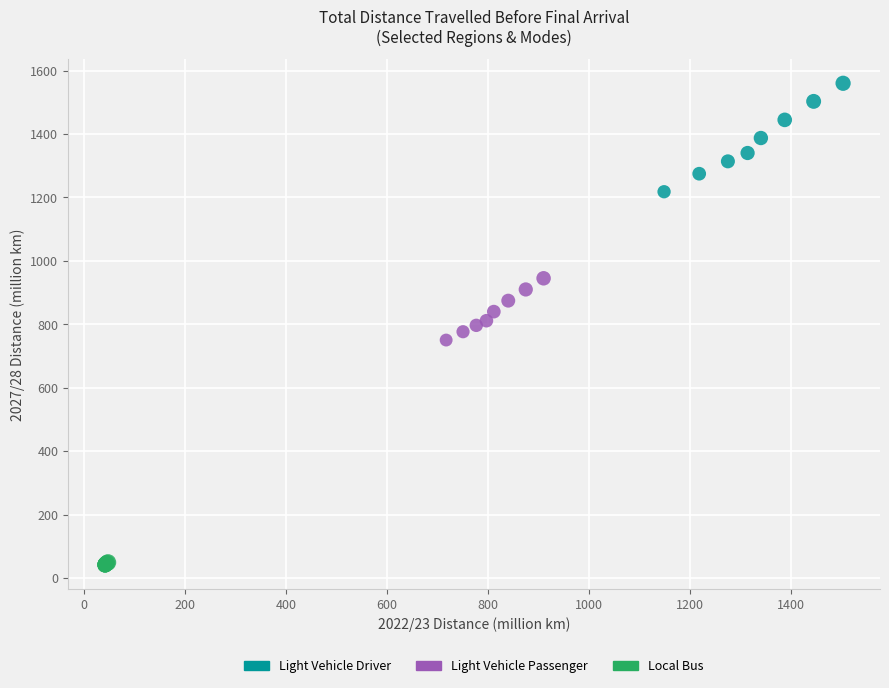

Which series reaches the minimum Y coordinate?

Local Bus